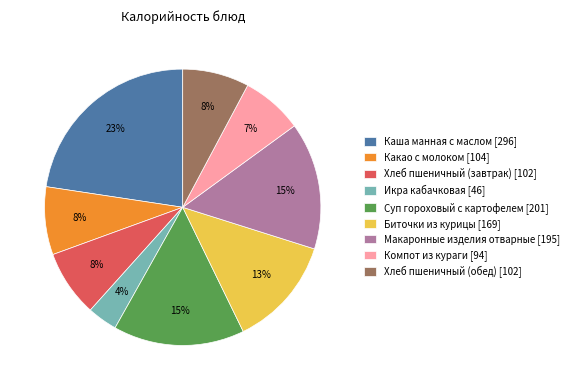

How many segments does this pie chart have?

9